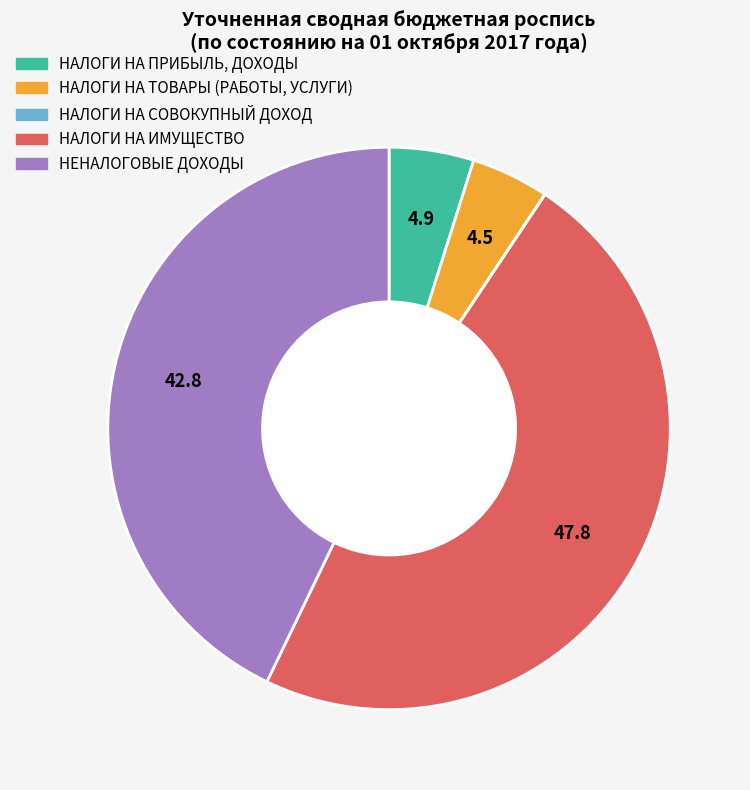

Is there any slice that represents more than half of the pie?

No